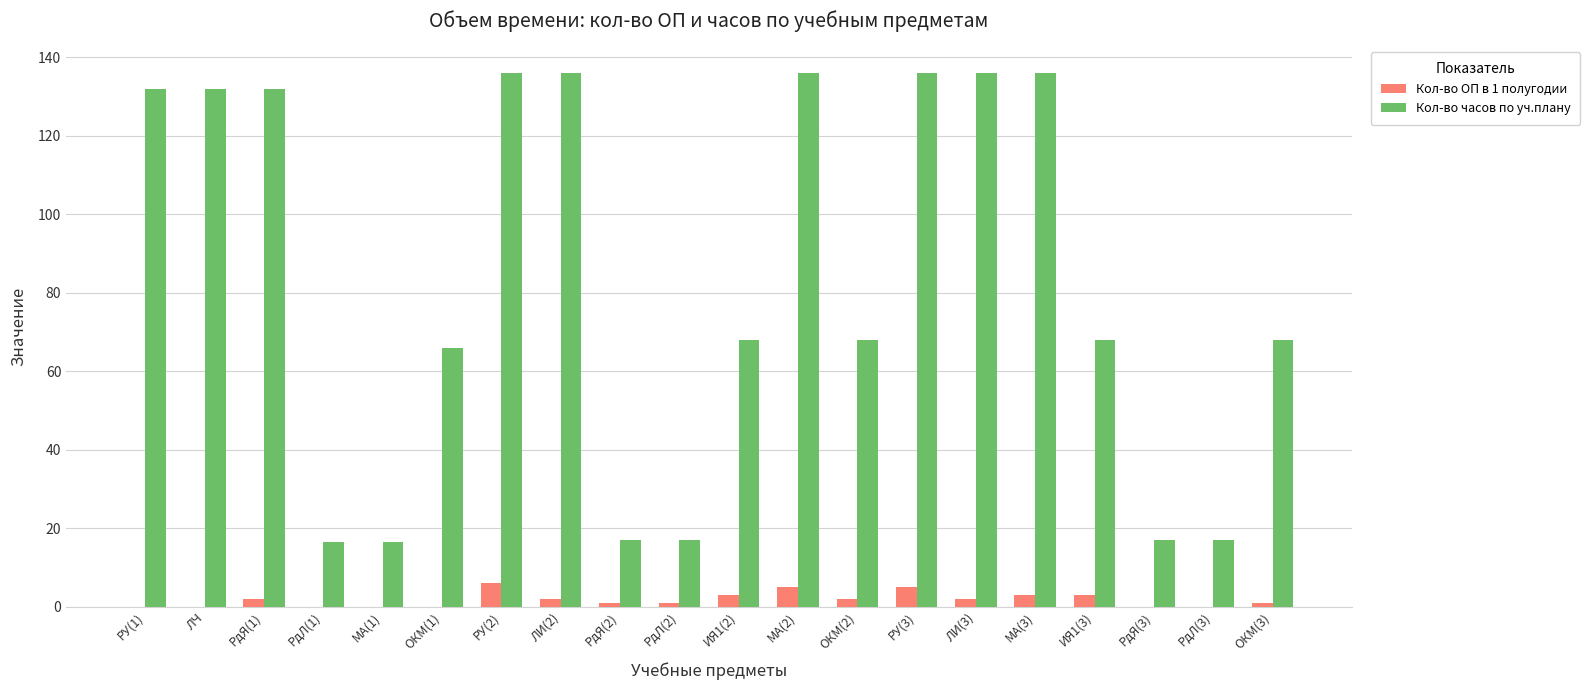

Are the bars grouped side by side (vs. stacked)?

Yes